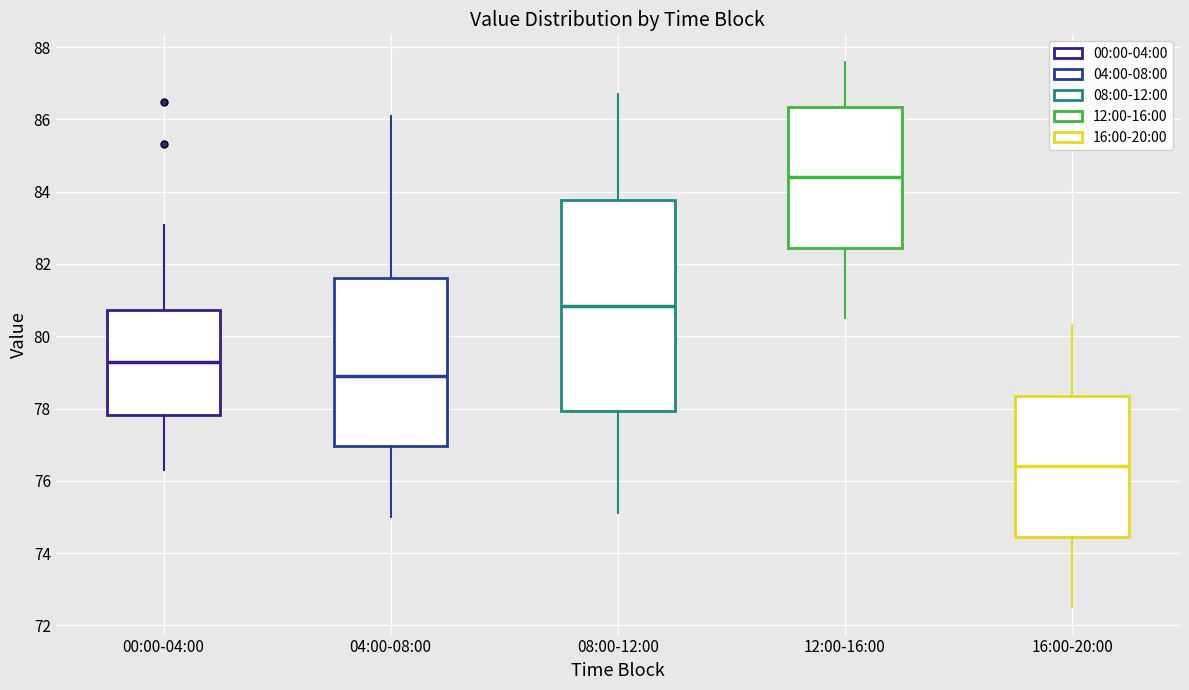

Where does the median line of the box for 00:00-04:00 sit on the y-axis? The values are not printed on the chart, so give them approximately, as read against the axis.

79.2